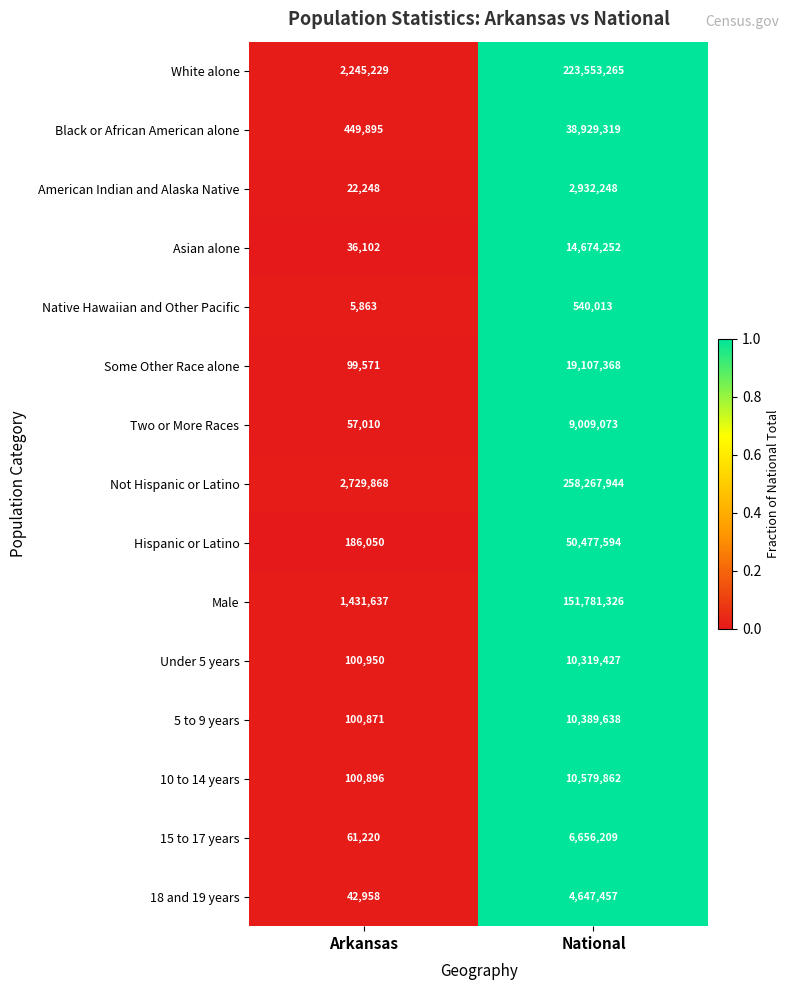

Reading left to right, transcribe all the data shown in this chart.

White alone: Arkansas=2245229	National=223553265
Black or African American alone: Arkansas=449895	National=38929319
American Indian and Alaska Native: Arkansas=22248	National=2932248
Asian alone: Arkansas=36102	National=14674252
Native Hawaiian and Other Pacific: Arkansas=5863	National=540013
Some Other Race alone: Arkansas=99571	National=19107368
Two or More Races: Arkansas=57010	National=9009073
Not Hispanic or Latino: Arkansas=2729868	National=258267944
Hispanic or Latino: Arkansas=186050	National=50477594
Male: Arkansas=1431637	National=151781326
Under 5 years: Arkansas=100950	National=10319427
5 to 9 years: Arkansas=100871	National=10389638
10 to 14 years: Arkansas=100896	National=10579862
15 to 17 years: Arkansas=61220	National=6656209
18 and 19 years: Arkansas=42958	National=4647457